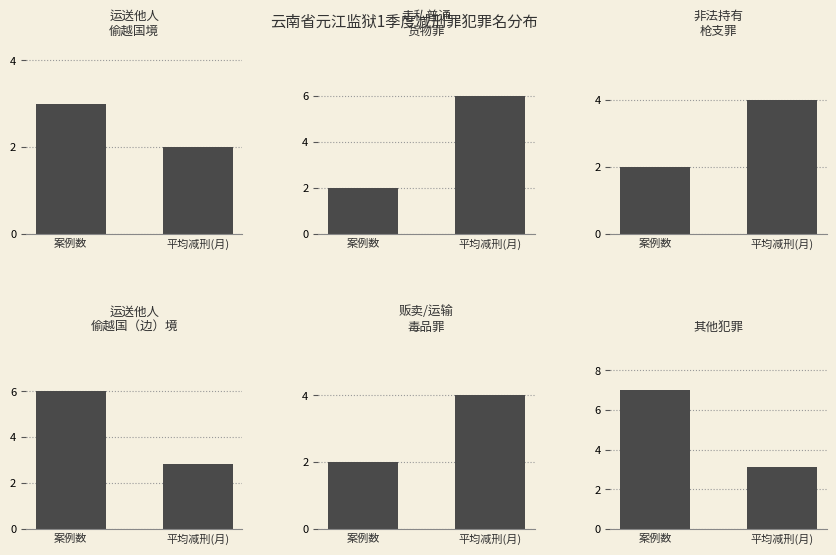

Reading left to right, list all the values displayed in this chart.

运送他人
偷越国境: 案例数=3.0	平均减刑(月)=2.0
走私普通
货物罪: 案例数=2.0	平均减刑(月)=6.0
非法持有
枪支罪: 案例数=2.0	平均减刑(月)=4.0
运送他人
偷越国（边）境: 案例数=6.0	平均减刑(月)=2.8
贩卖/运输
毒品罪: 案例数=2.0	平均减刑(月)=4.0
其他犯罪: 案例数=7.0	平均减刑(月)=3.1